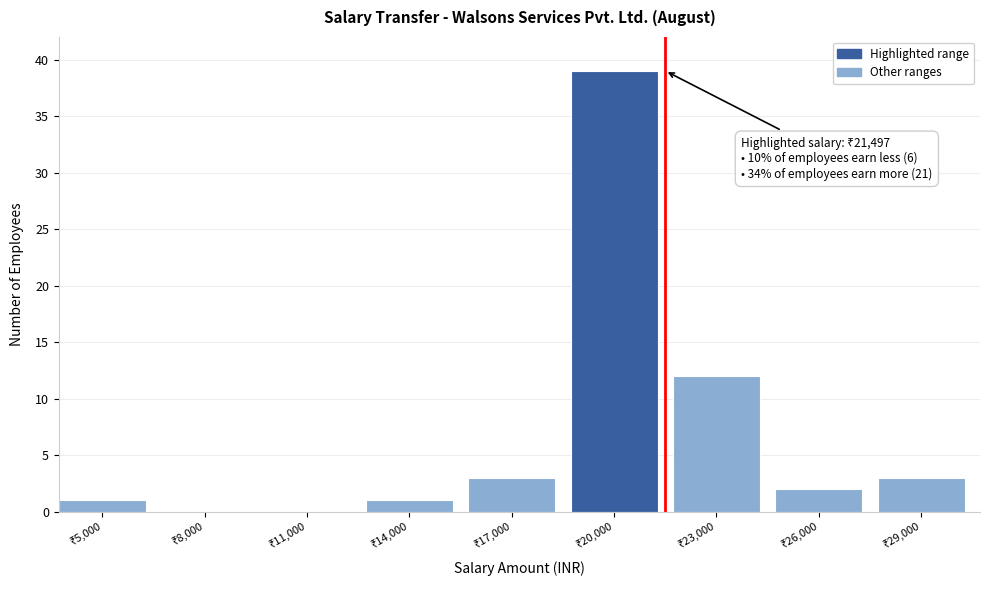

What is the sum of all values?

61